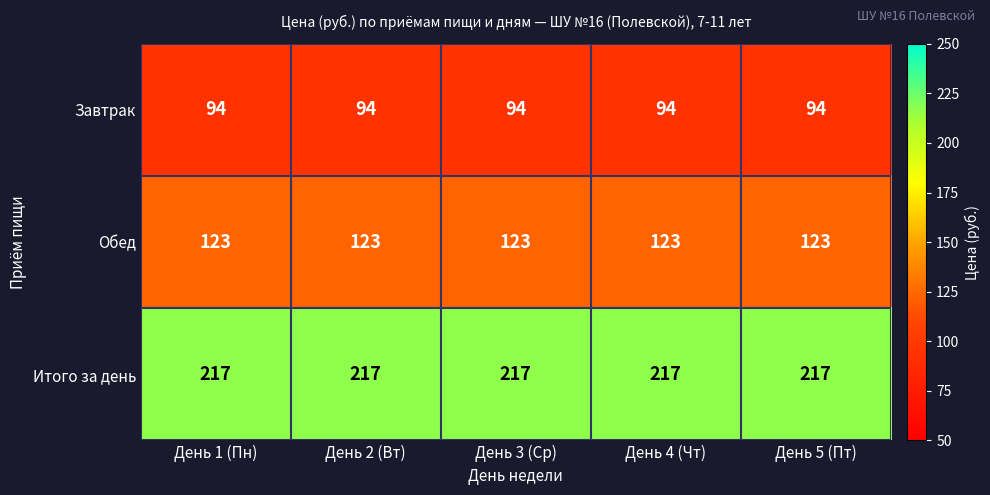

The Итого за день series shows 105 at День 5 (Пт). True or false?

False